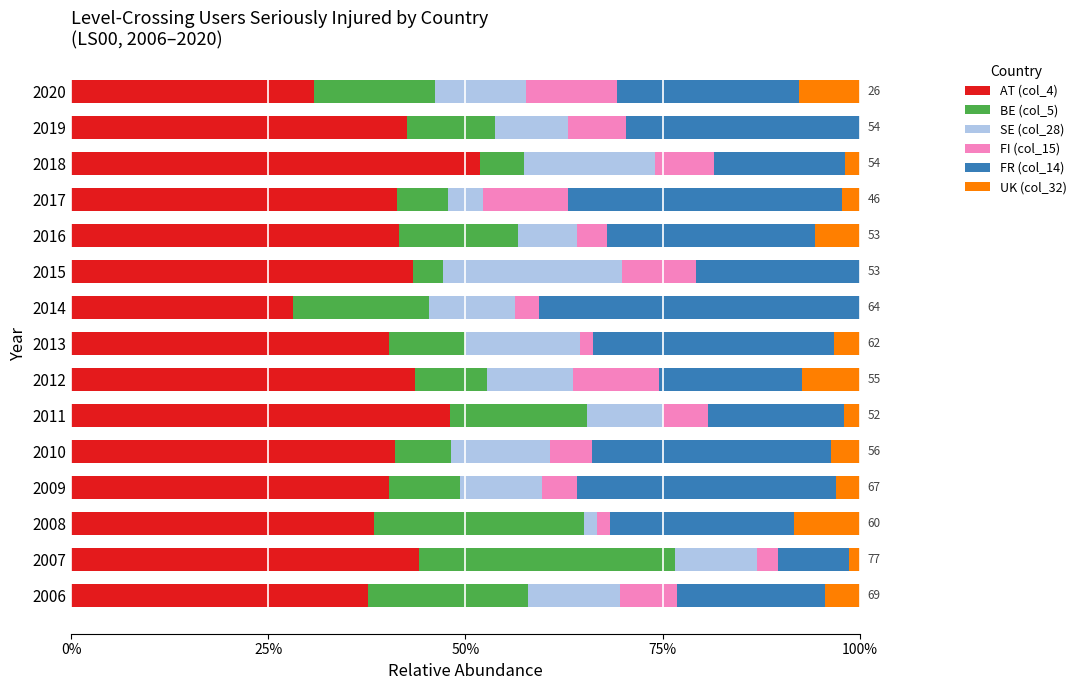

Count the number of categories in the chart.

15